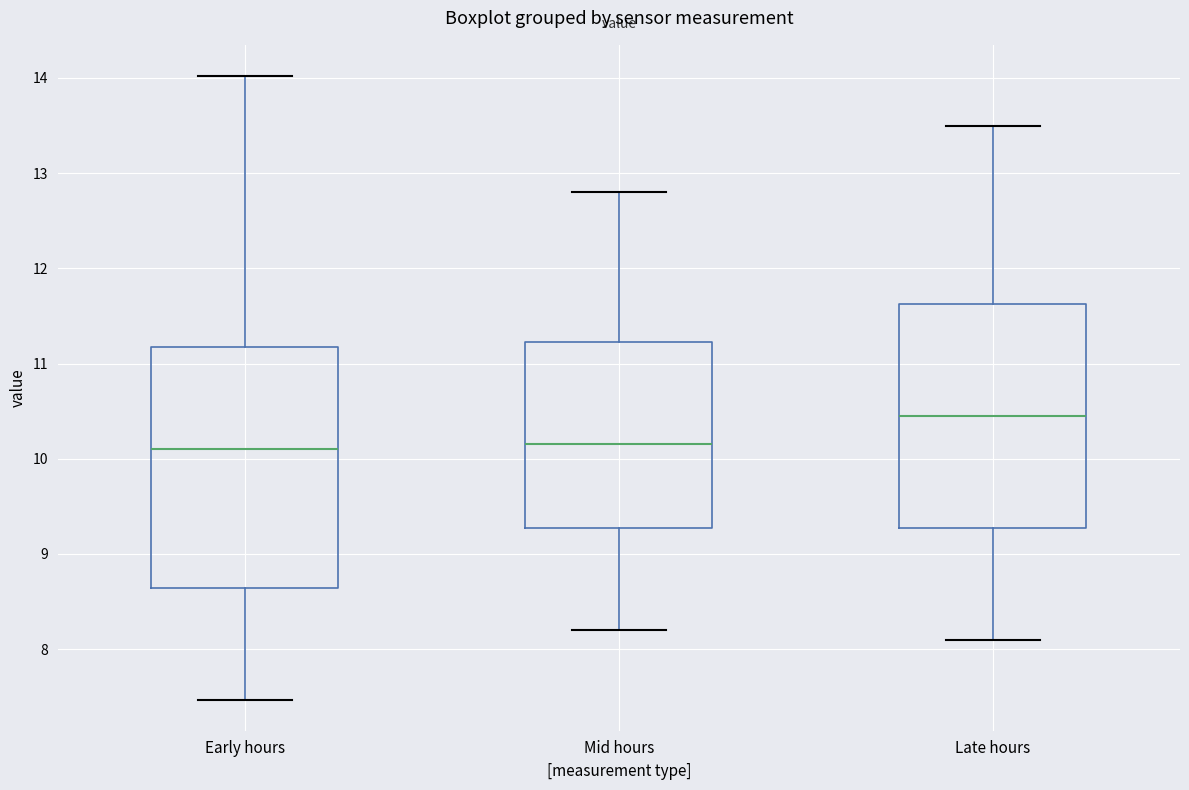

Which box is the tallest, from its lower edge to its upper edge?

Early hours